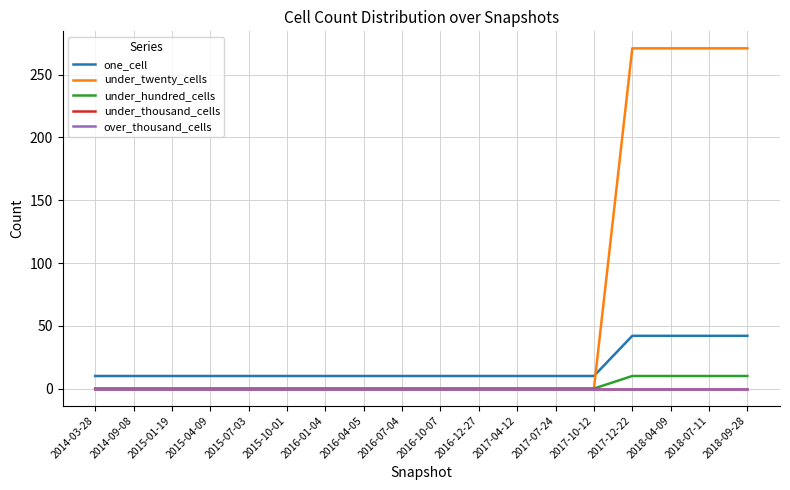

How many lines are shown in the chart?

5